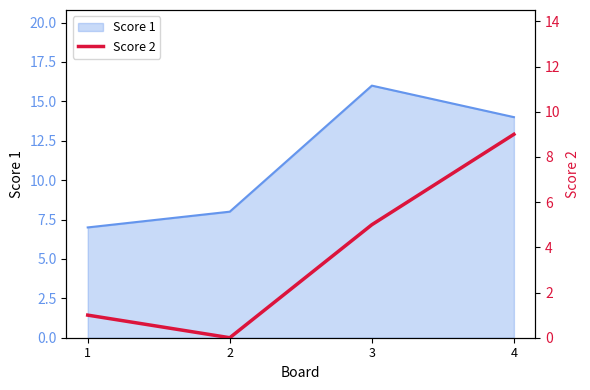

True or false: the data shows 0 at 2.

True